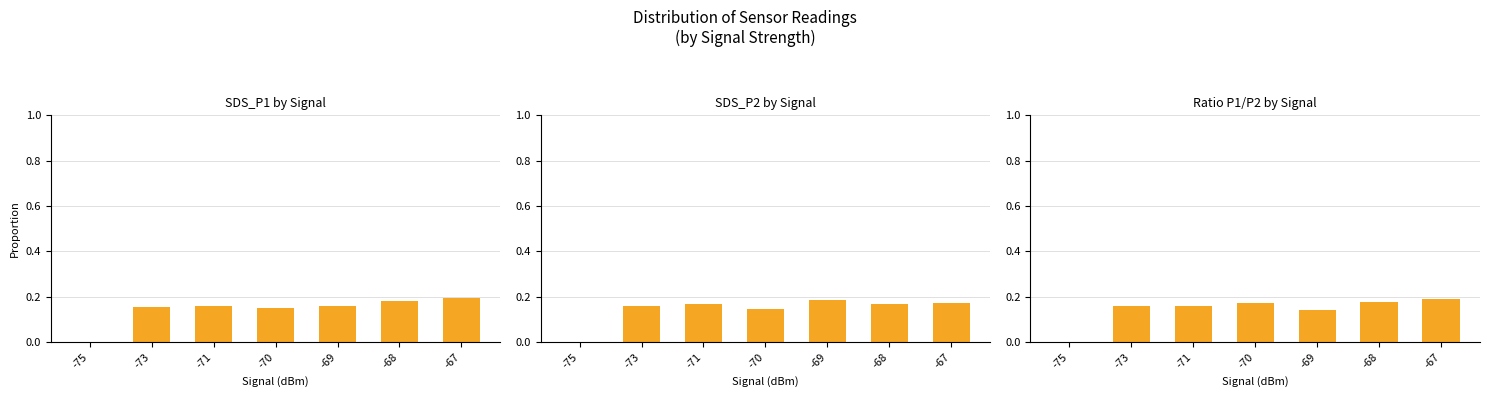

What is the value of the Ratio P1/P2 by Signal bar at the 3rd from the left?

0.2